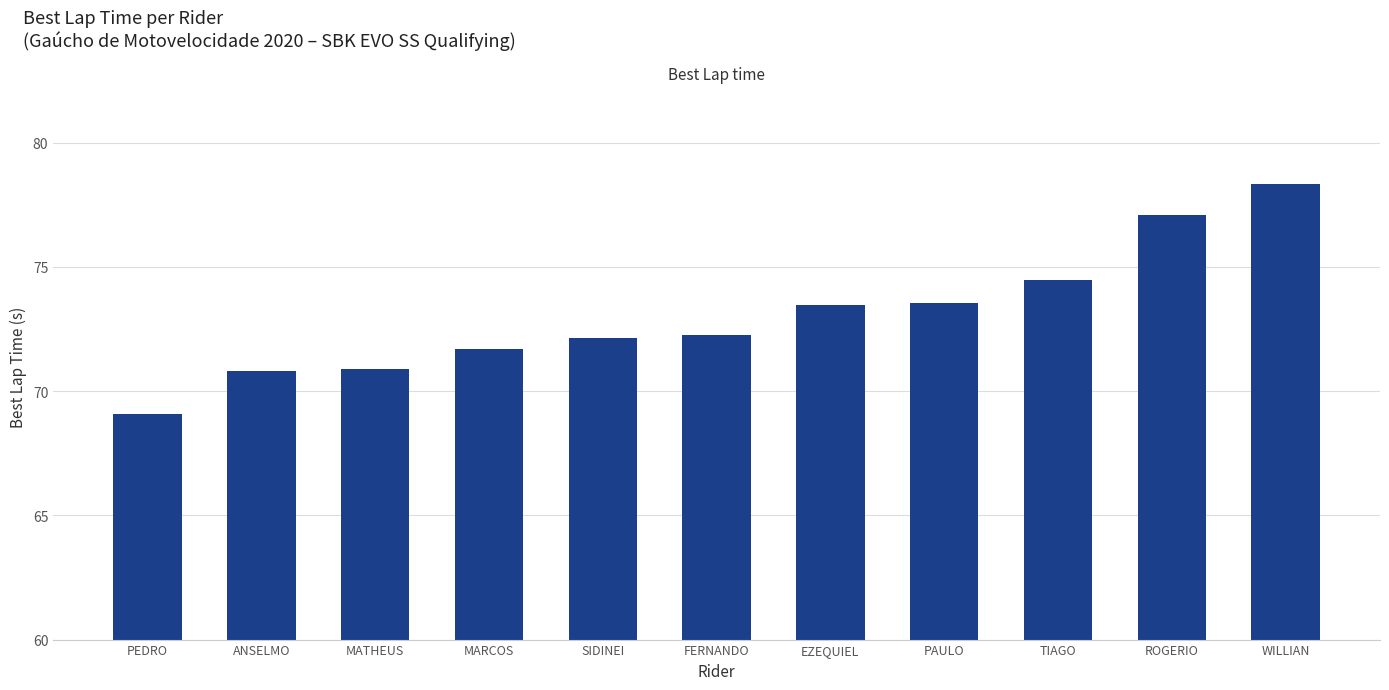

The chart shows a value of 69.1 at PEDRO. True or false?

True